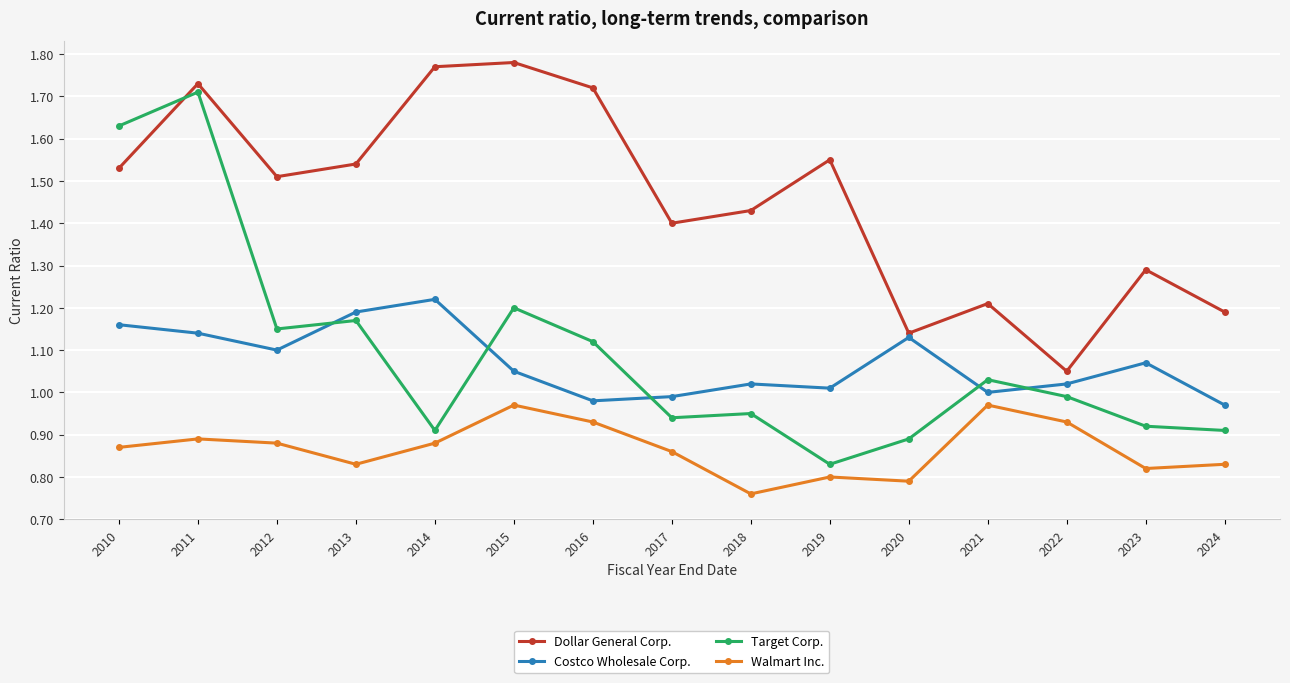

At which label is Costco Wholesale Corp. closest to 1?

2021